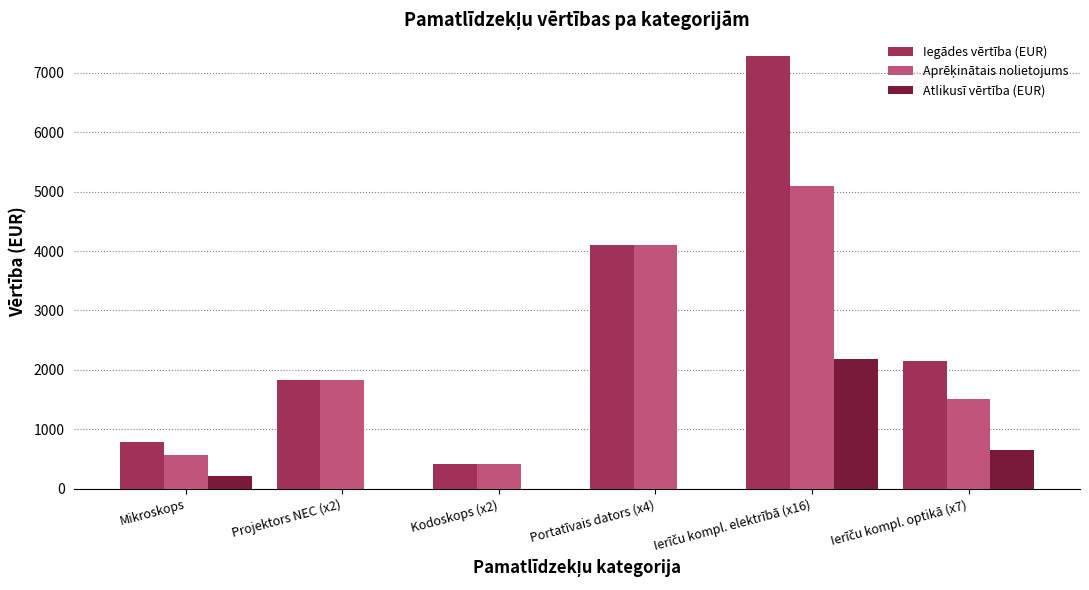

How many data points does each series have?

6